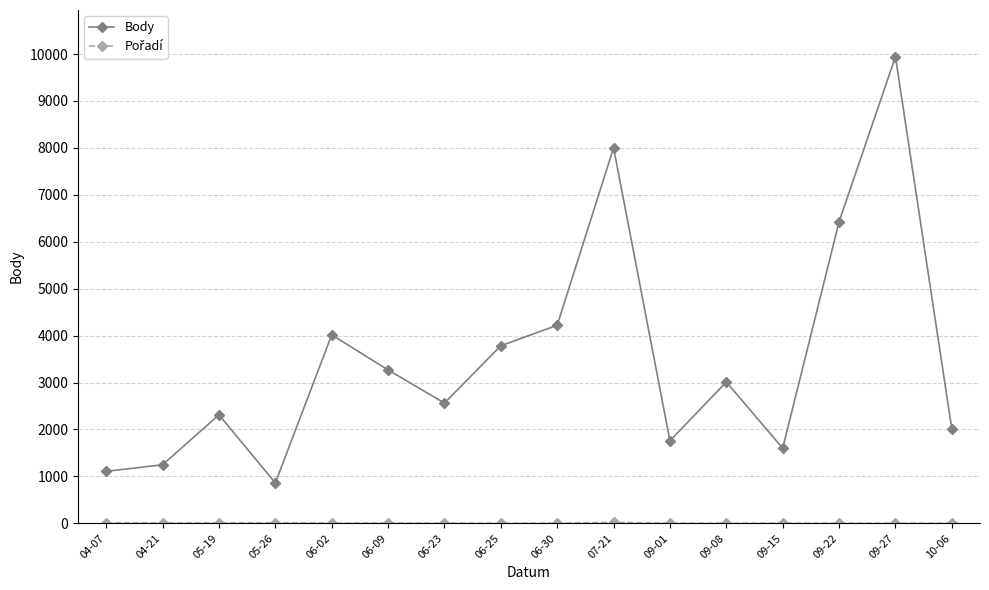

What is the average value of the Body series?

3508